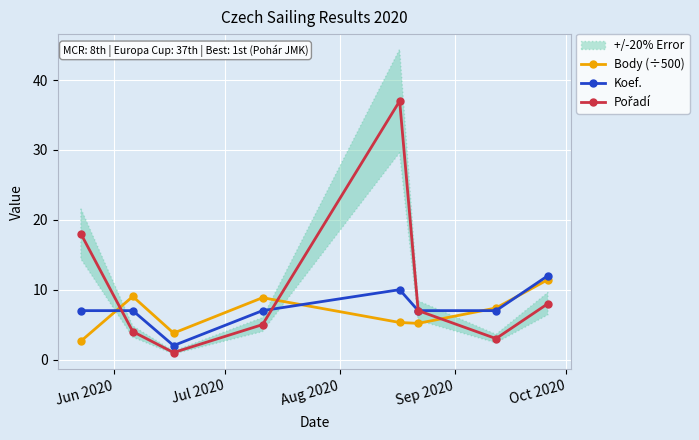

What is the highest value of the Koef. series?

12.0